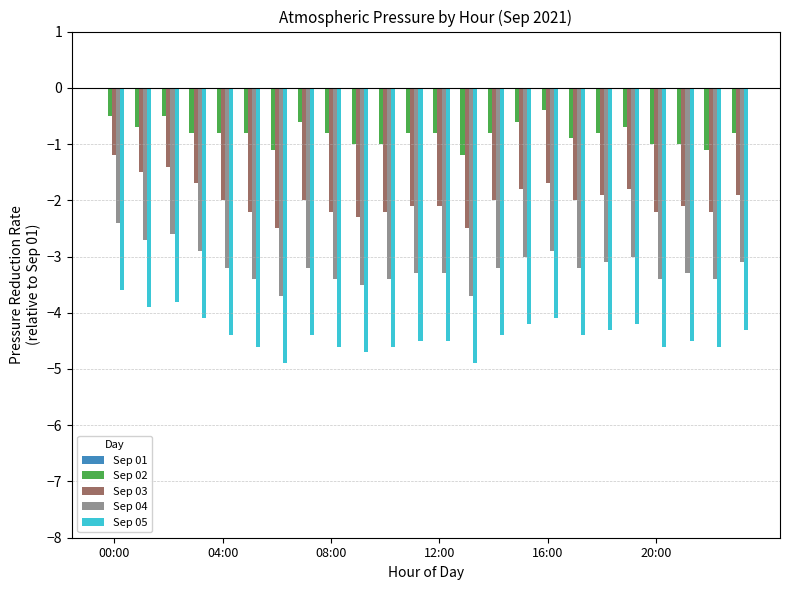

What is the maximum value for Sep 03?

-1.2